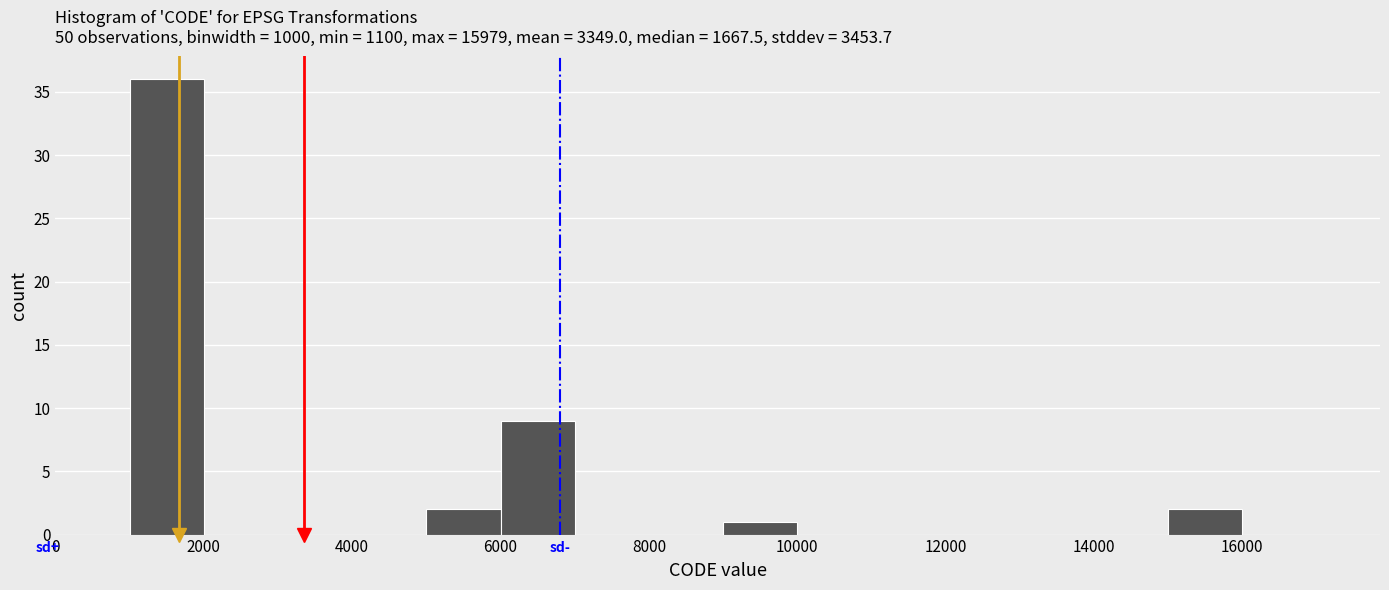

Over which range of the x-axis is the bar tallest?

1000 to 2000